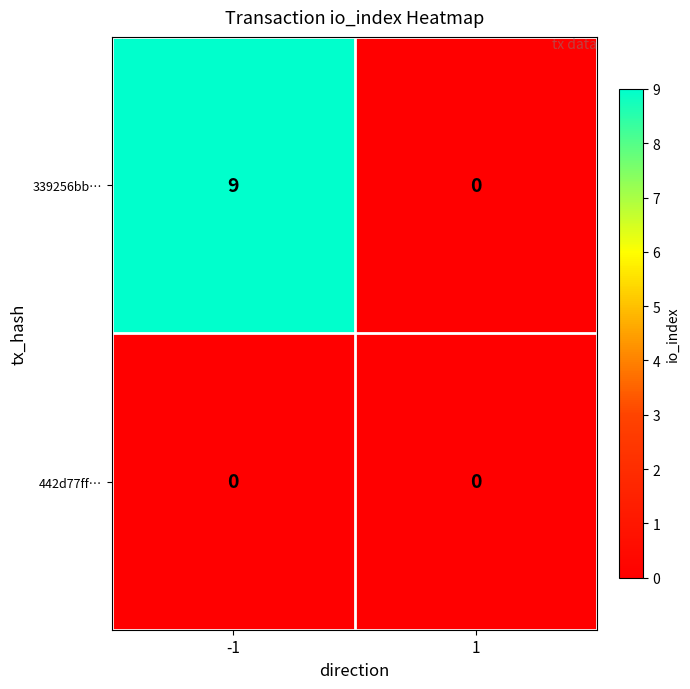

Rank the series by their average value, from highest to lowest.

339256bb…, 442d77ff…